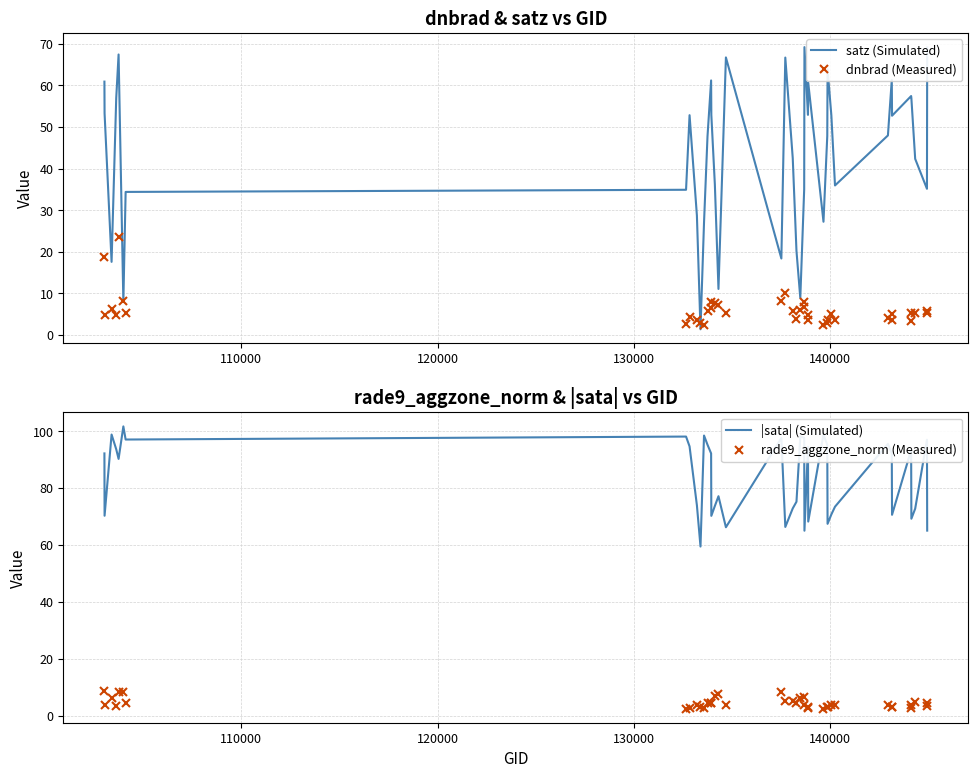

True or false: rade9_aggzone_norm (Measured) and |sata| (Simulated) intersect in this chart.

False